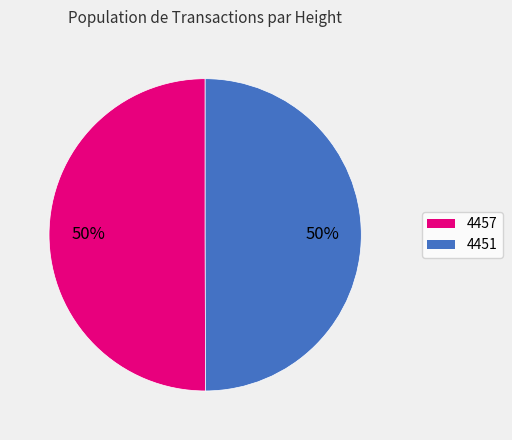

To the nearest percent, what is the combined percentage of 4451 and 4457?

100%